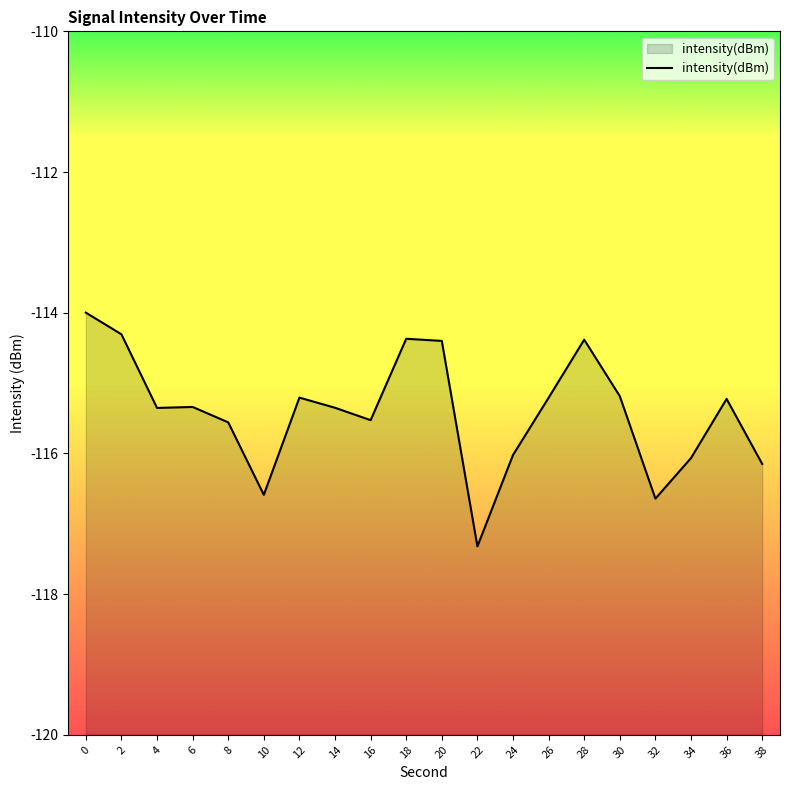

Which has a higher value, 10 or 34?

34